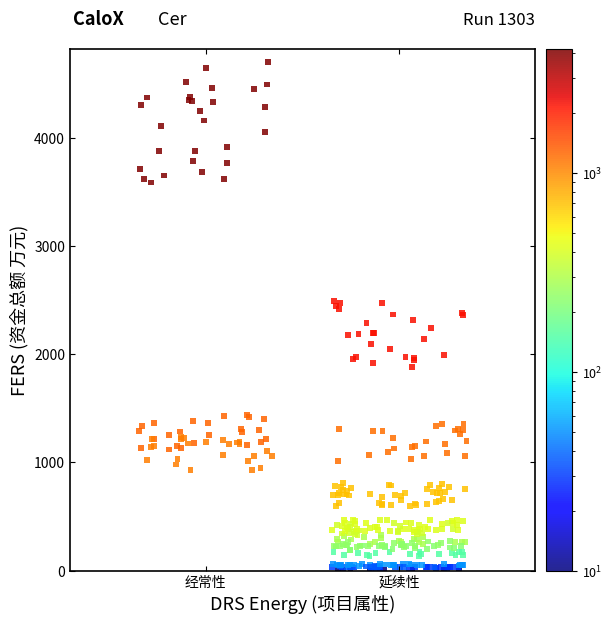

What is the range of Y values (max minus min)?

4693.0